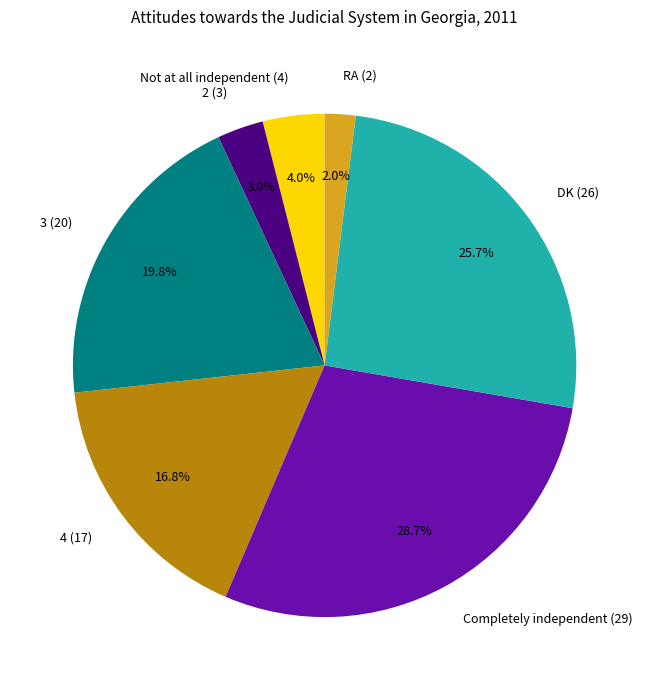

Which slice is the largest?

Completely independent (29)